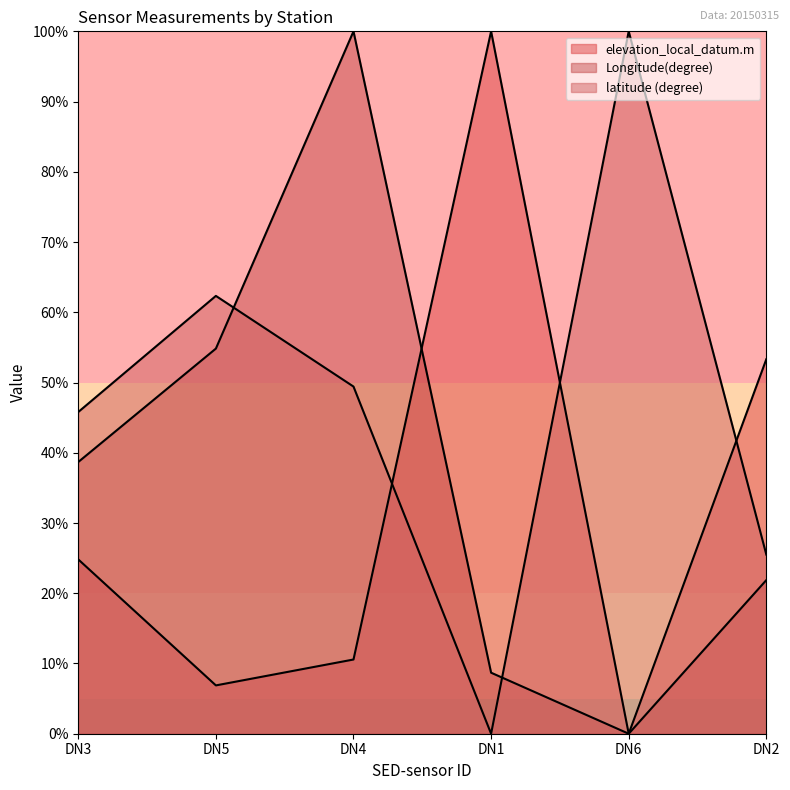

The Longitude(degree) series shows 100.0 at DN4. True or false?

True